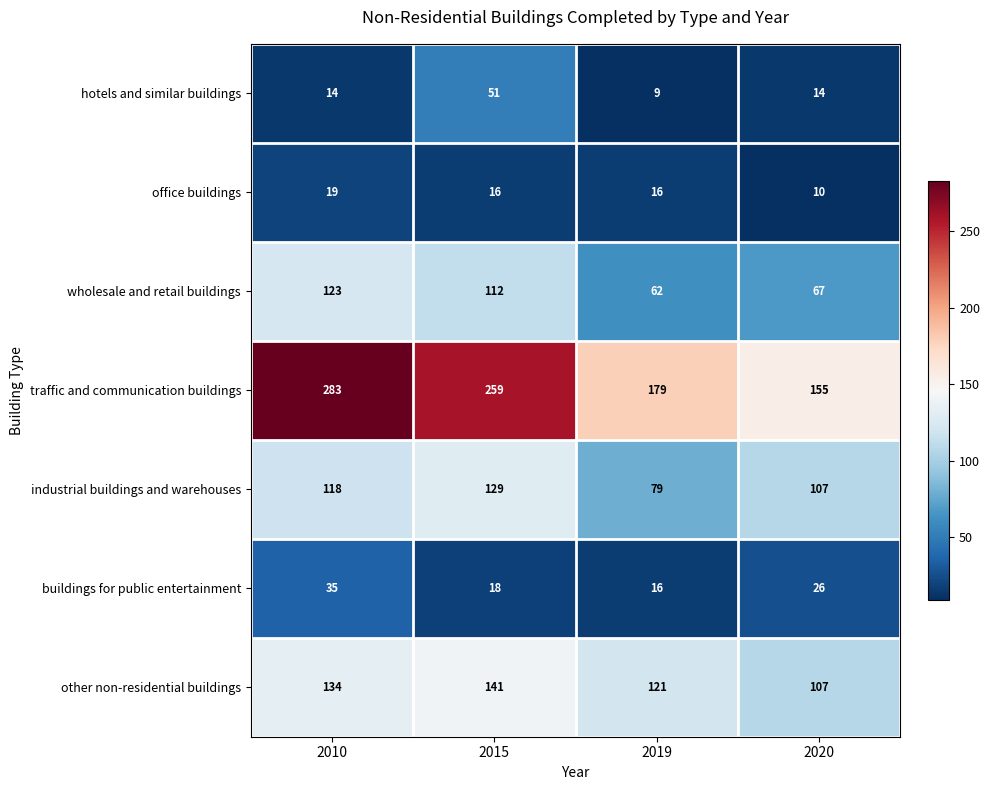

What is the sum of the industrial buildings and warehouses values at 2019 and 2020?

186